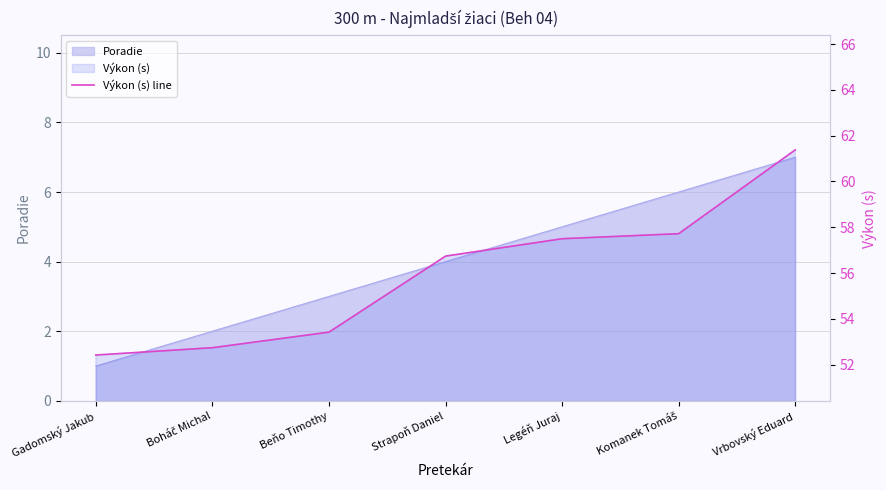

The value at Vrbovský Eduard is 12.7. True or false?

False